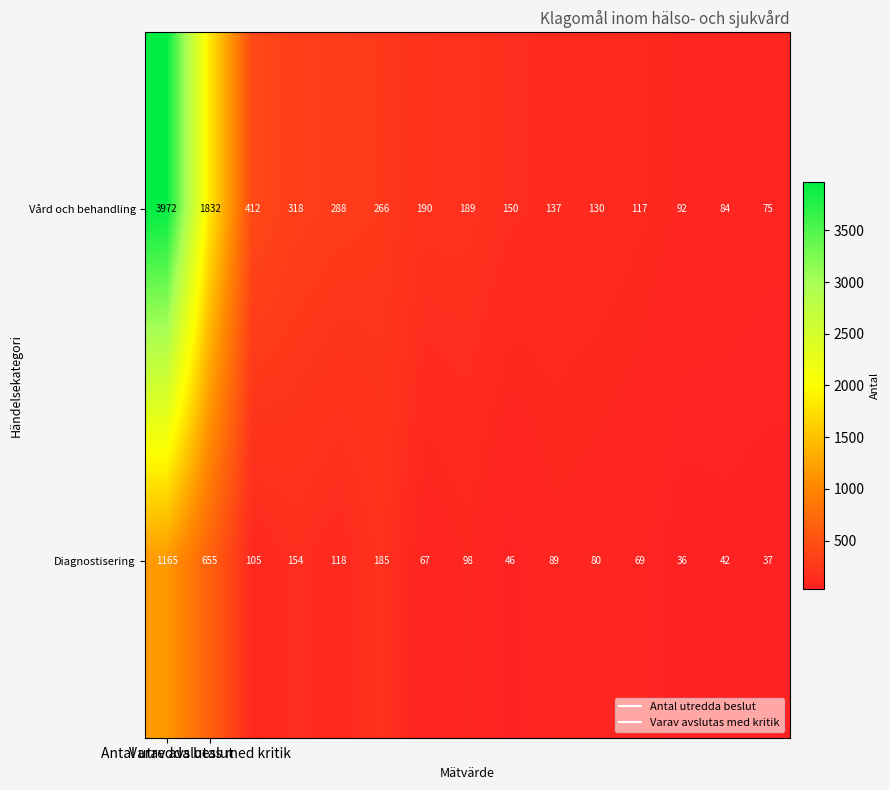

Which series has the widest spread of values?

Vård och behandling